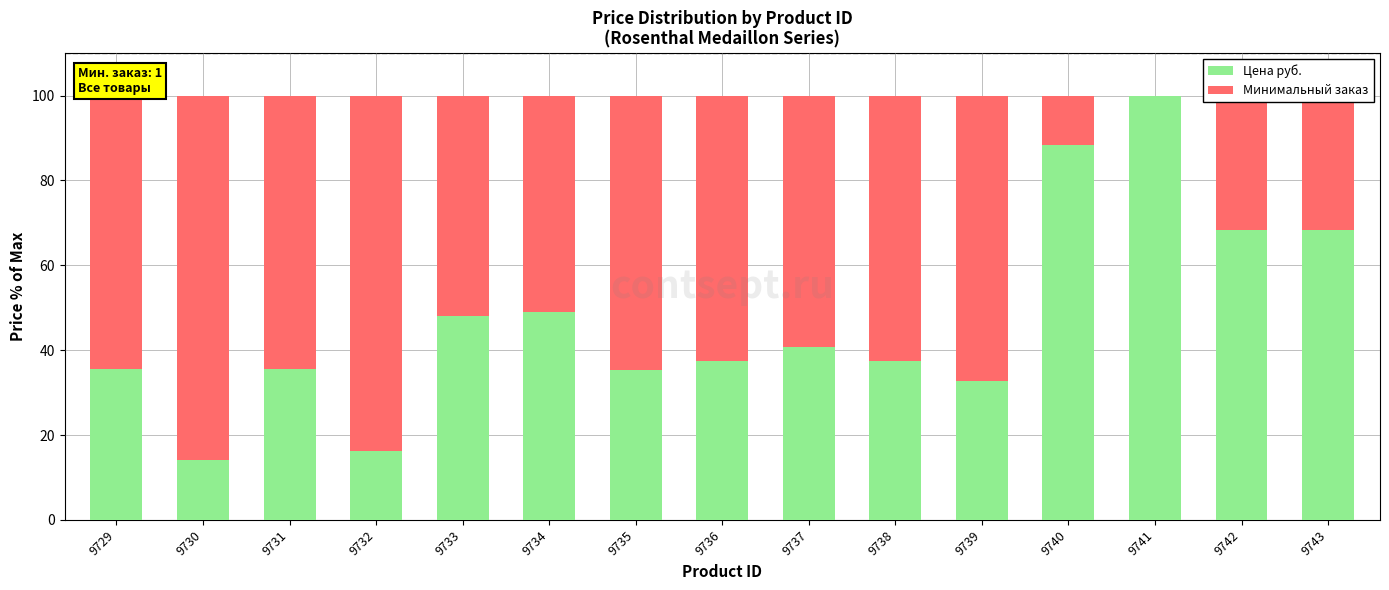

What are all the series names shown in the legend?

Цена руб., Минимальный заказ